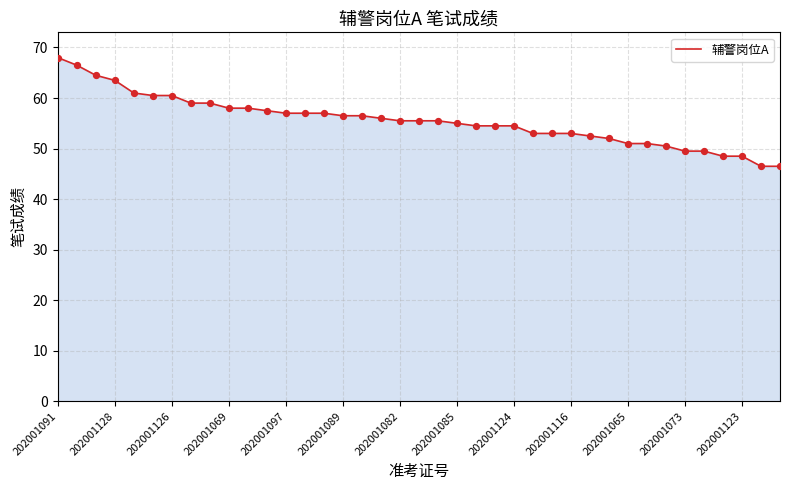

What is the difference between the maximum and minimum values?

21.5